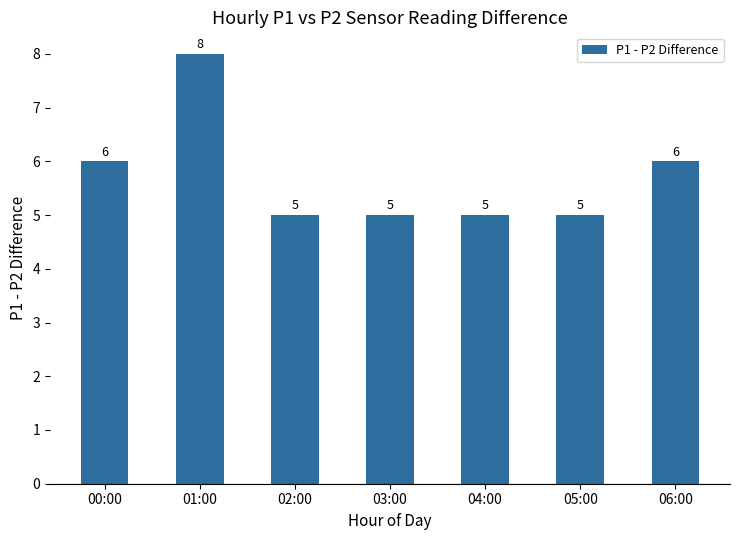

What is the ratio of the value at 02:00 to the value at 05:00?

1.0